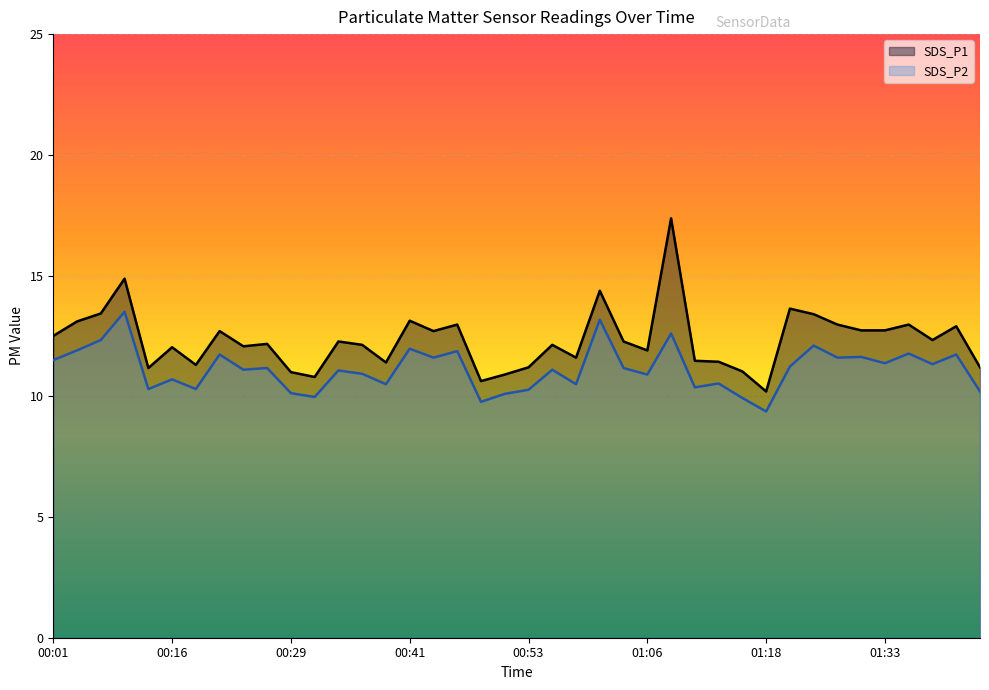

What value does the SDS_P1 series have at 01:41?

12.9